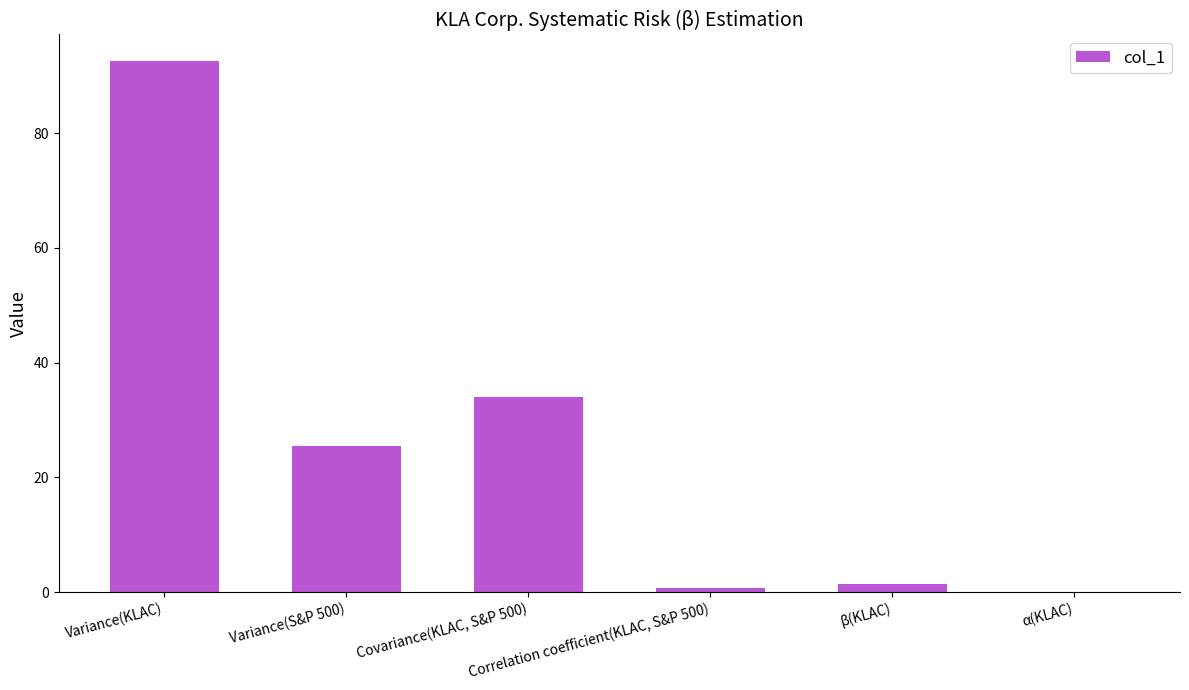

What is the sum of all values?

154.2